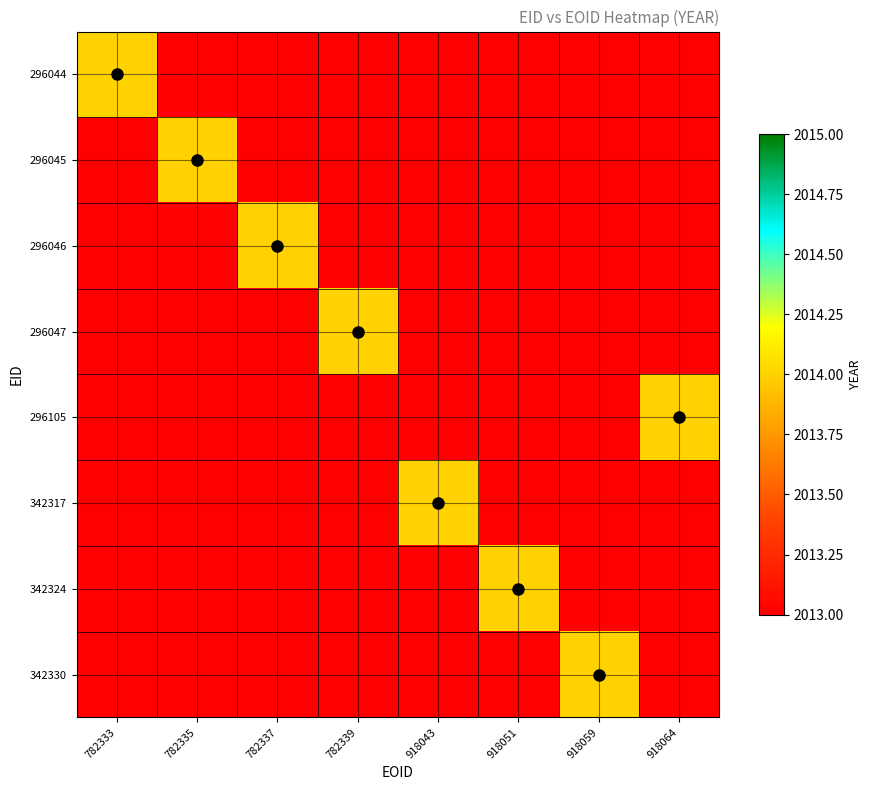

Reading right to left, transcribe all the data shown in this chart.

296044: 918064=0	918059=0	918051=0	918043=0	782339=0	782337=0	782335=0	782333=2014
296045: 918064=0	918059=0	918051=0	918043=0	782339=0	782337=0	782335=2014	782333=0
296046: 918064=0	918059=0	918051=0	918043=0	782339=0	782337=2014	782335=0	782333=0
296047: 918064=0	918059=0	918051=0	918043=0	782339=2014	782337=0	782335=0	782333=0
296105: 918064=2014	918059=0	918051=0	918043=0	782339=0	782337=0	782335=0	782333=0
342317: 918064=0	918059=0	918051=0	918043=2014	782339=0	782337=0	782335=0	782333=0
342324: 918064=0	918059=0	918051=2014	918043=0	782339=0	782337=0	782335=0	782333=0
342330: 918064=0	918059=2014	918051=0	918043=0	782339=0	782337=0	782335=0	782333=0